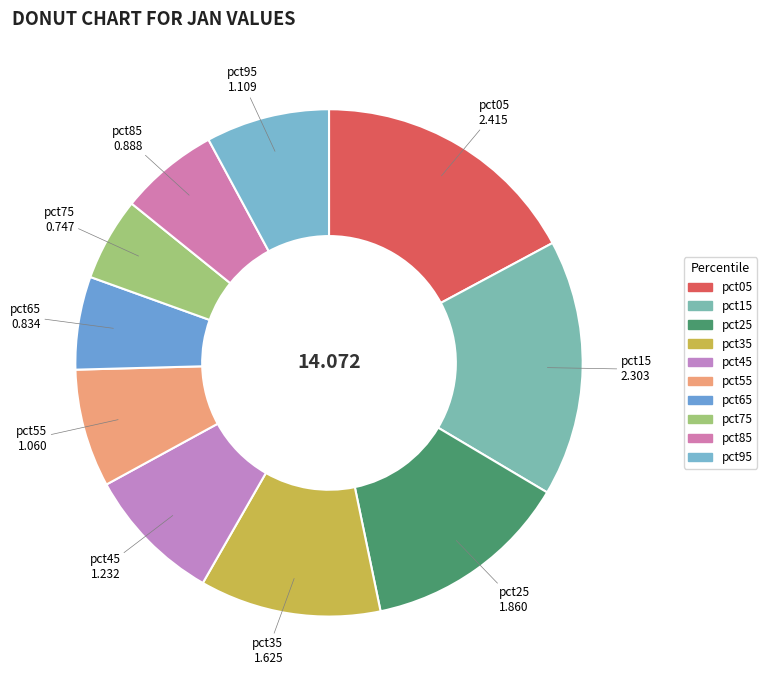

Does pct45 account for over 50% of the chart?

No